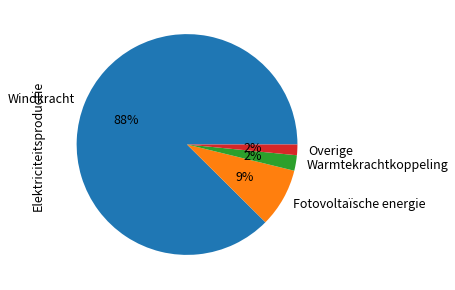

Count the number of slices in the pie.

4